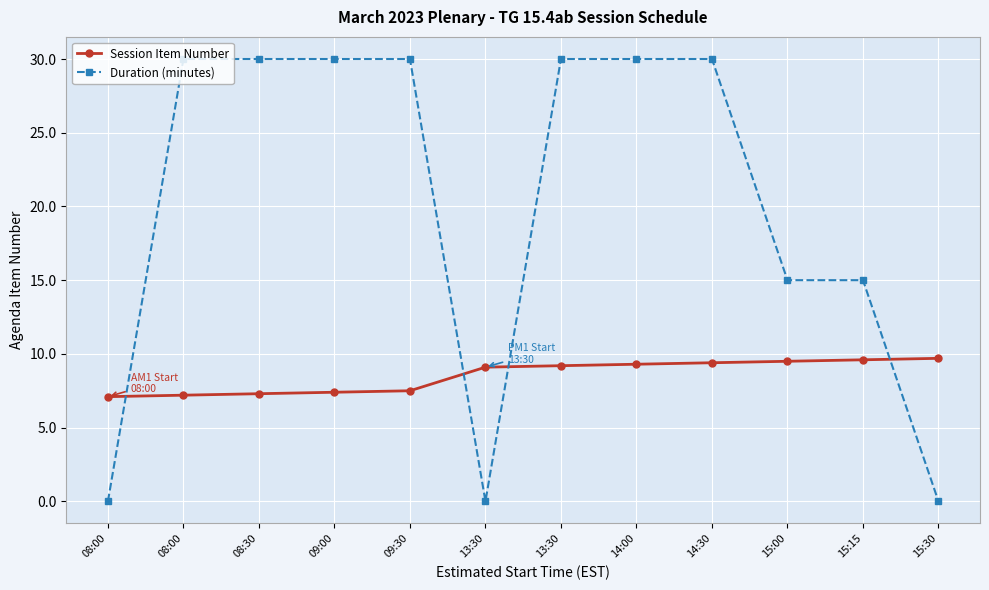

List the labels in order of Duration (minutes) value, smallest first.

08:00, 13:30, 15:30, 15:00, 15:15, 08:00, 08:30, 09:00, 09:30, 13:30, 14:00, 14:30